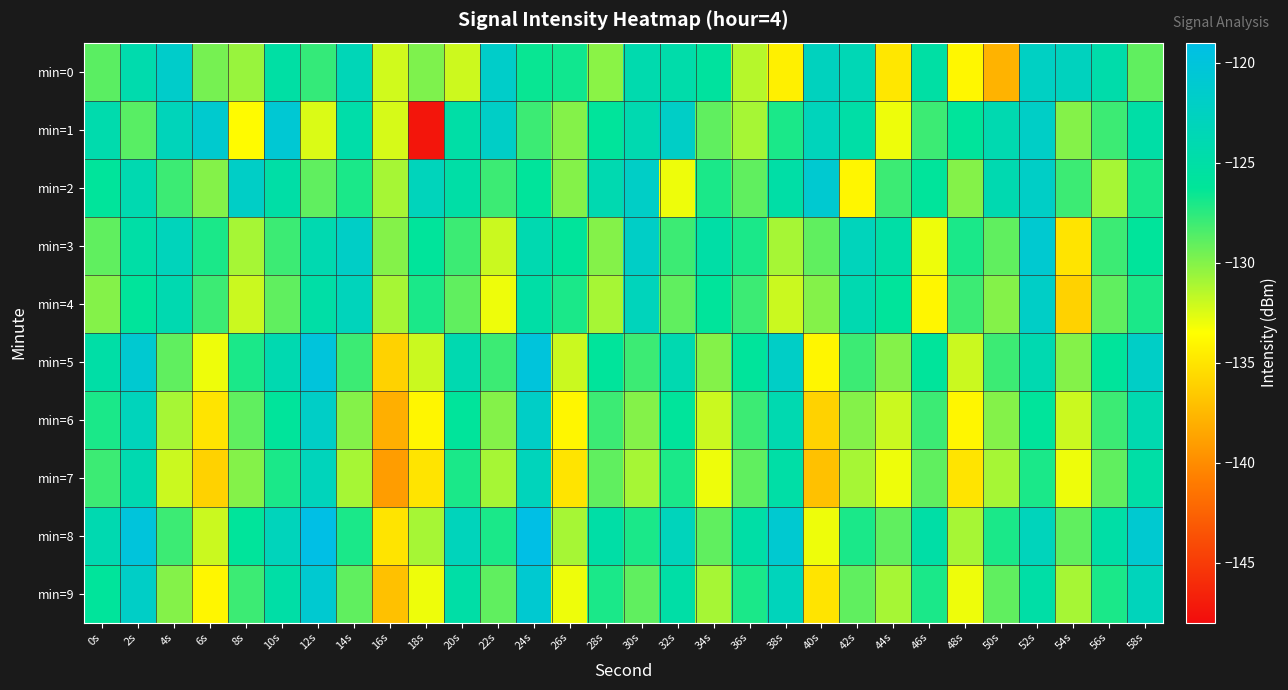

Reading left to right, extract all data points from this chart.

min=0: 0s=-128.8	2s=-124.3	4s=-121.6	6s=-129.6	8s=-130.6	10s=-125.2	12s=-127.7	14s=-123.4	16s=-132.2	18s=-129.9	20s=-132.1	22s=-121.7	24s=-126.5	26s=-126.7	28s=-130.2	30s=-124.3	32s=-124.6	34s=-125.7	36s=-131.4	38s=-134.3	40s=-122.7	42s=-123.5	44s=-134.8	46s=-125.1	48s=-133.9	50s=-137.8	52s=-122.3	54s=-122.7	56s=-124.6	58s=-129.0
min=1: 0s=-124.3	2s=-128.7	4s=-123.1	6s=-121.2	8s=-133.7	10s=-120.7	12s=-132.5	14s=-124.7	16s=-132.3	18s=-147.4	20s=-125.0	22s=-122.0	24s=-128.0	26s=-130.0	28s=-126.0	30s=-124.0	32s=-122.0	34s=-129.0	36s=-131.0	38s=-127.0	40s=-123.0	42s=-125.0	44s=-133.0	46s=-128.0	48s=-126.0	50s=-124.0	52s=-122.0	54s=-130.0	56s=-128.0	58s=-125.0
min=2: 0s=-126.0	2s=-124.0	4s=-128.0	6s=-130.0	8s=-122.0	10s=-125.0	12s=-129.0	14s=-127.0	16s=-131.0	18s=-123.0	20s=-125.0	22s=-128.0	24s=-126.0	26s=-130.0	28s=-124.0	30s=-122.0	32s=-133.0	34s=-127.0	36s=-129.0	38s=-125.0	40s=-121.0	42s=-134.0	44s=-128.0	46s=-126.0	48s=-130.0	50s=-124.0	52s=-122.0	54s=-128.0	56s=-131.0	58s=-127.0
min=3: 0s=-129.0	2s=-125.0	4s=-123.0	6s=-127.0	8s=-131.0	10s=-128.0	12s=-124.0	14s=-122.0	16s=-130.0	18s=-126.0	20s=-128.0	22s=-132.0	24s=-124.0	26s=-126.0	28s=-130.0	30s=-122.0	32s=-128.0	34s=-125.0	36s=-127.0	38s=-131.0	40s=-129.0	42s=-123.0	44s=-125.0	46s=-133.0	48s=-127.0	50s=-129.0	52s=-121.0	54s=-135.0	56s=-128.0	58s=-126.0
min=4: 0s=-130.0	2s=-126.0	4s=-124.0	6s=-128.0	8s=-132.0	10s=-129.0	12s=-125.0	14s=-123.0	16s=-131.0	18s=-127.0	20s=-129.0	22s=-133.0	24s=-125.0	26s=-127.0	28s=-131.0	30s=-123.0	32s=-129.0	34s=-126.0	36s=-128.0	38s=-132.0	40s=-130.0	42s=-124.0	44s=-126.0	46s=-134.0	48s=-128.0	50s=-130.0	52s=-122.0	54s=-136.0	56s=-129.0	58s=-127.0
min=5: 0s=-125.0	2s=-121.0	4s=-129.0	6s=-133.0	8s=-127.0	10s=-124.0	12s=-120.0	14s=-128.0	16s=-136.0	18s=-132.0	20s=-124.0	22s=-128.0	24s=-120.0	26s=-132.0	28s=-126.0	30s=-128.0	32s=-124.0	34s=-130.0	36s=-126.0	38s=-122.0	40s=-134.0	42s=-128.0	44s=-130.0	46s=-126.0	48s=-132.0	50s=-128.0	52s=-124.0	54s=-130.0	56s=-126.0	58s=-122.0
min=6: 0s=-127.0	2s=-123.0	4s=-131.0	6s=-135.0	8s=-129.0	10s=-126.0	12s=-122.0	14s=-130.0	16s=-138.0	18s=-134.0	20s=-126.0	22s=-130.0	24s=-122.0	26s=-134.0	28s=-128.0	30s=-130.0	32s=-126.0	34s=-132.0	36s=-128.0	38s=-124.0	40s=-136.0	42s=-130.0	44s=-132.0	46s=-128.0	48s=-134.0	50s=-130.0	52s=-126.0	54s=-132.0	56s=-128.0	58s=-124.0
min=7: 0s=-128.0	2s=-124.0	4s=-132.0	6s=-136.0	8s=-130.0	10s=-127.0	12s=-123.0	14s=-131.0	16s=-139.0	18s=-135.0	20s=-127.0	22s=-131.0	24s=-123.0	26s=-135.0	28s=-129.0	30s=-131.0	32s=-127.0	34s=-133.0	36s=-129.0	38s=-125.0	40s=-137.0	42s=-131.0	44s=-133.0	46s=-129.0	48s=-135.0	50s=-131.0	52s=-127.0	54s=-133.0	56s=-129.0	58s=-125.0
min=8: 0s=-124.0	2s=-120.0	4s=-128.0	6s=-132.0	8s=-126.0	10s=-123.0	12s=-119.0	14s=-127.0	16s=-135.0	18s=-131.0	20s=-123.0	22s=-127.0	24s=-119.0	26s=-131.0	28s=-125.0	30s=-127.0	32s=-123.0	34s=-129.0	36s=-125.0	38s=-121.0	40s=-133.0	42s=-127.0	44s=-129.0	46s=-125.0	48s=-131.0	50s=-127.0	52s=-123.0	54s=-129.0	56s=-125.0	58s=-121.0
min=9: 0s=-126.0	2s=-122.0	4s=-130.0	6s=-134.0	8s=-128.0	10s=-125.0	12s=-121.0	14s=-129.0	16s=-137.0	18s=-133.0	20s=-125.0	22s=-129.0	24s=-121.0	26s=-133.0	28s=-127.0	30s=-129.0	32s=-125.0	34s=-131.0	36s=-127.0	38s=-123.0	40s=-135.0	42s=-129.0	44s=-131.0	46s=-127.0	48s=-133.0	50s=-129.0	52s=-125.0	54s=-131.0	56s=-127.0	58s=-123.0